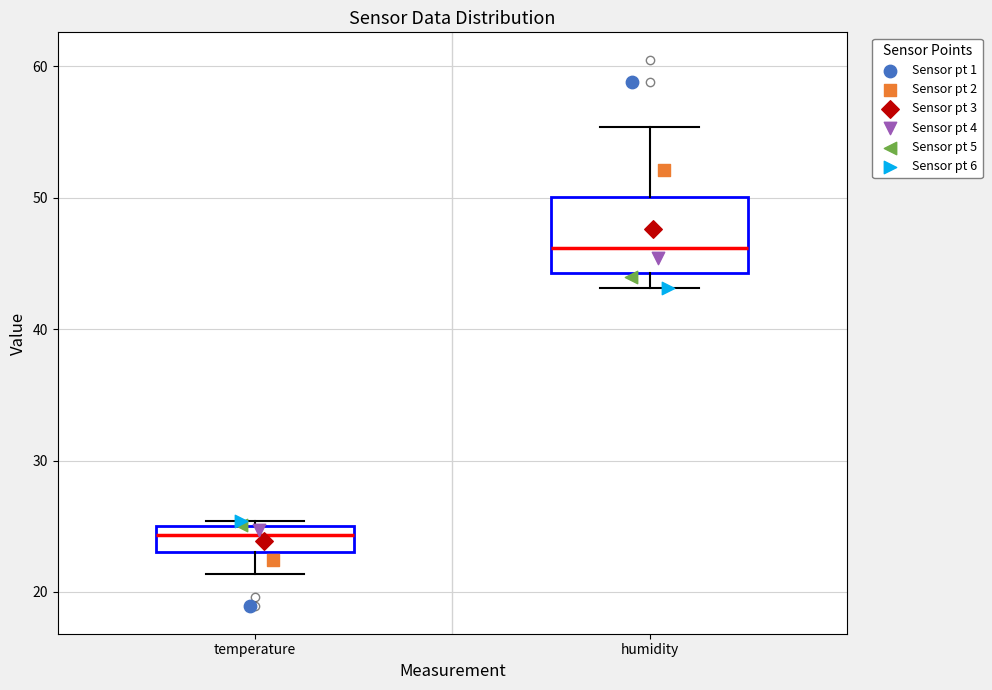

Comparing the boxes themselves (not the whiskers), which one is the tallest?

humidity